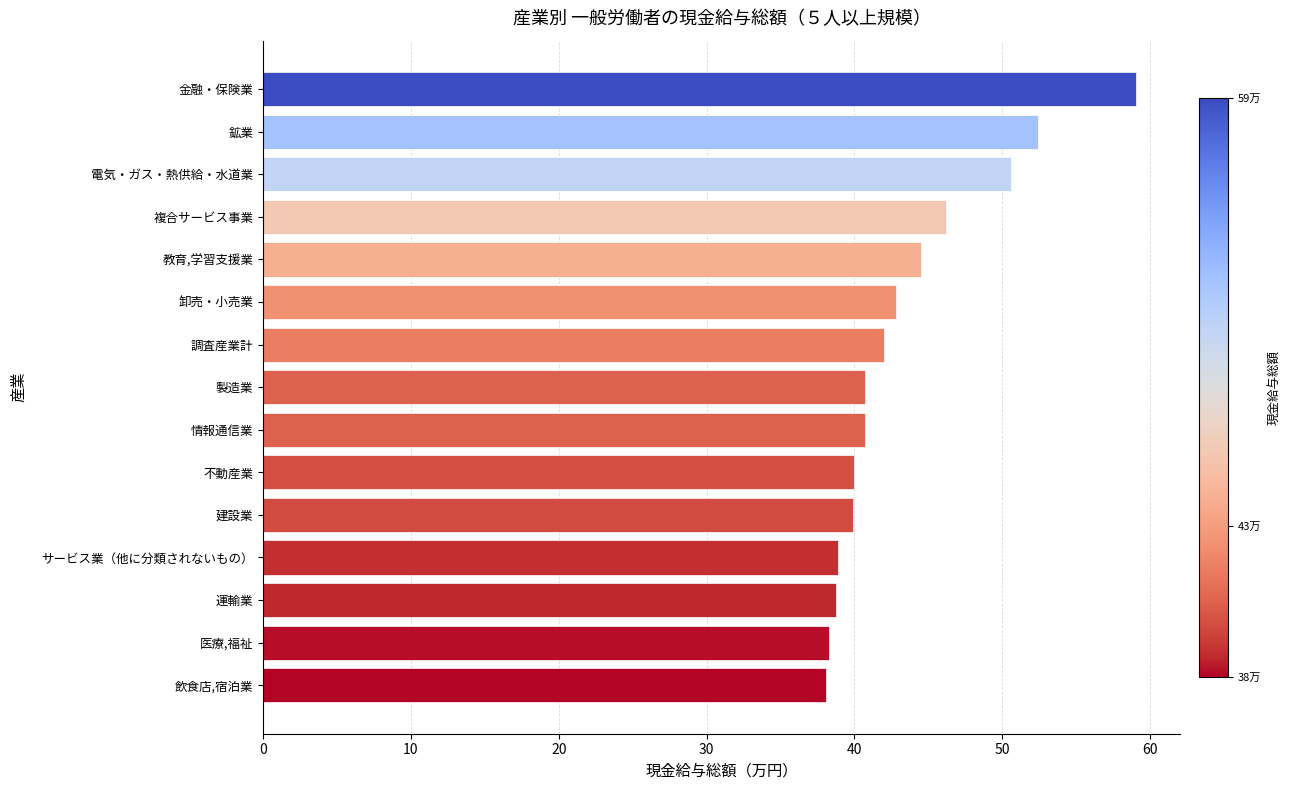

What is the sum of the values at 不動産業 and 電気・ガス・熱供給・水道業?

90.6